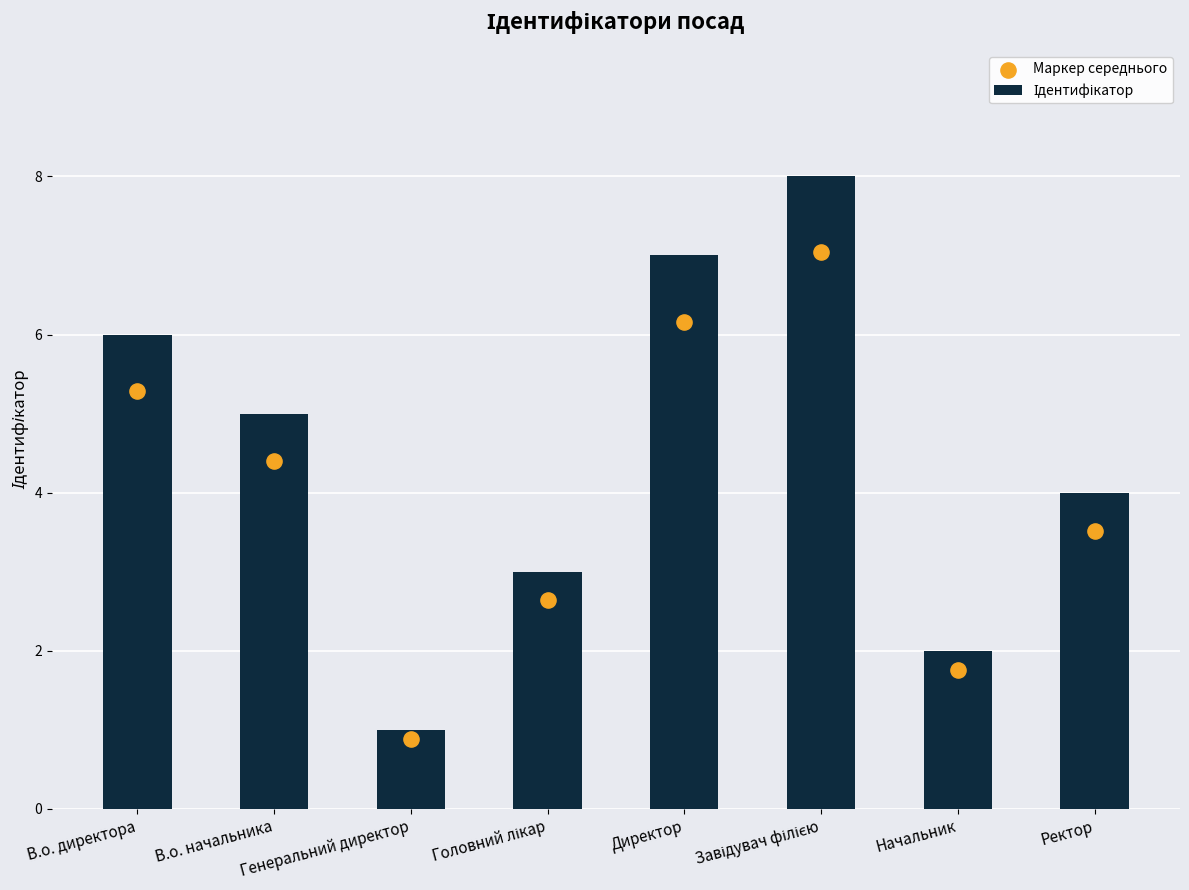

Which series contains the highest Y value?

Ідентифікатор